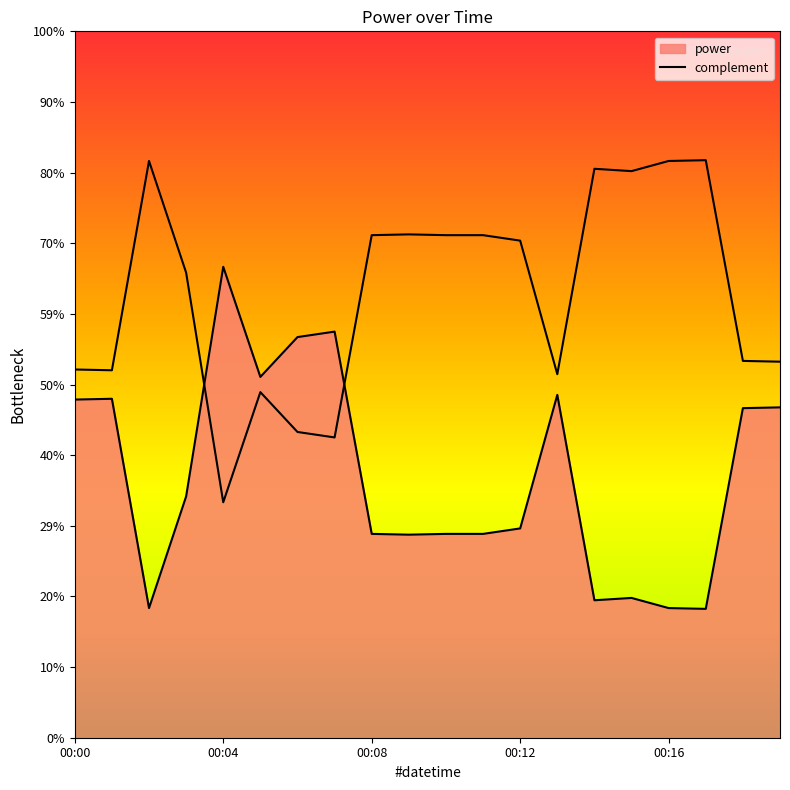

What is the sum of the values at 00:13 and 00:16?

6.0